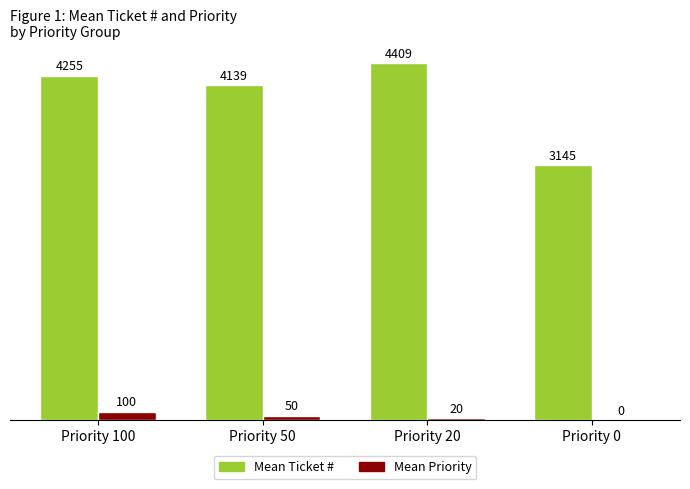

What is the maximum value shown in the chart?

4409